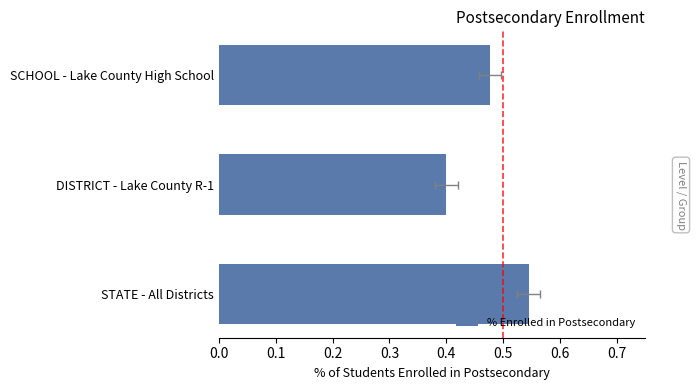

What is the value of the 3rd bar from the left?

0.5